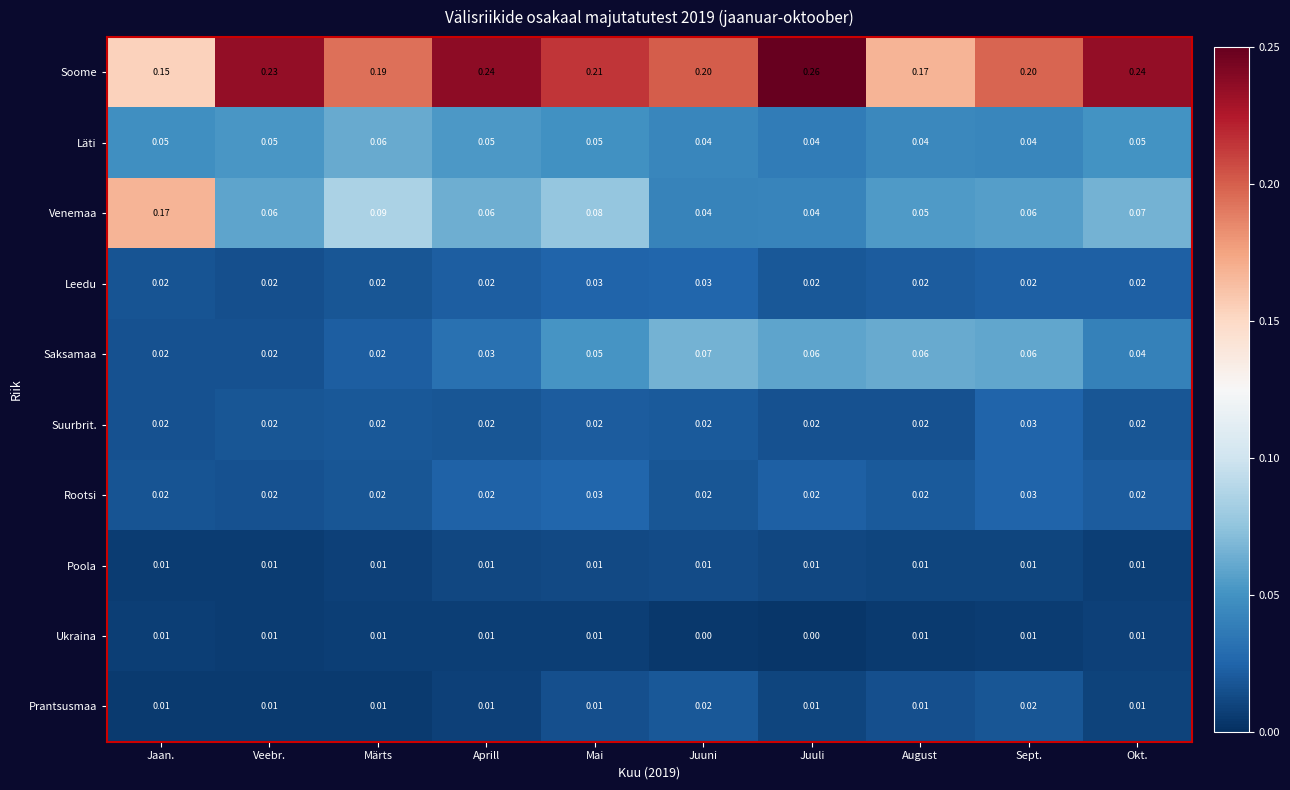

At which category is the sum across all series the highest?

Mai